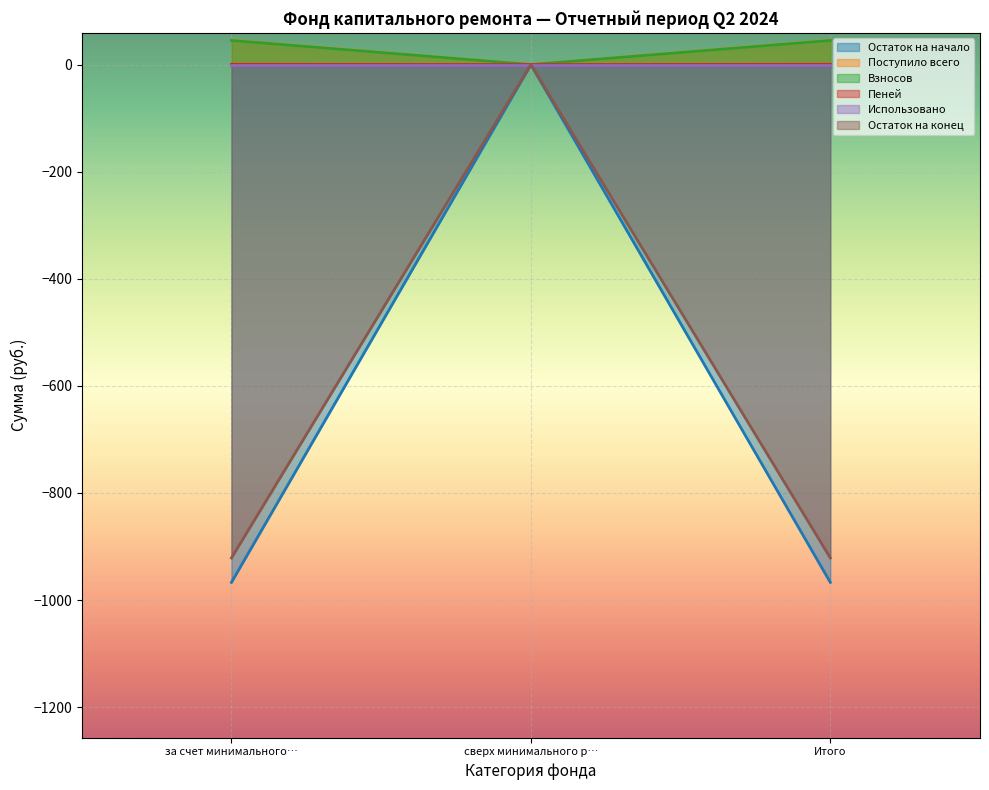

What position from the left is сверх минимального р…?

2